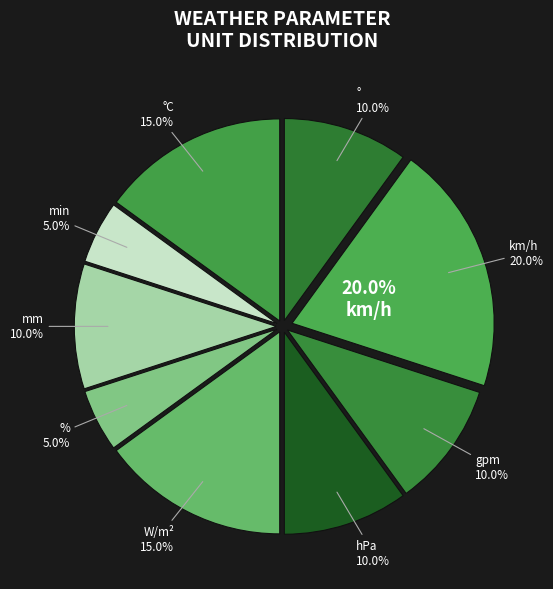

Which slice is the smallest?

%